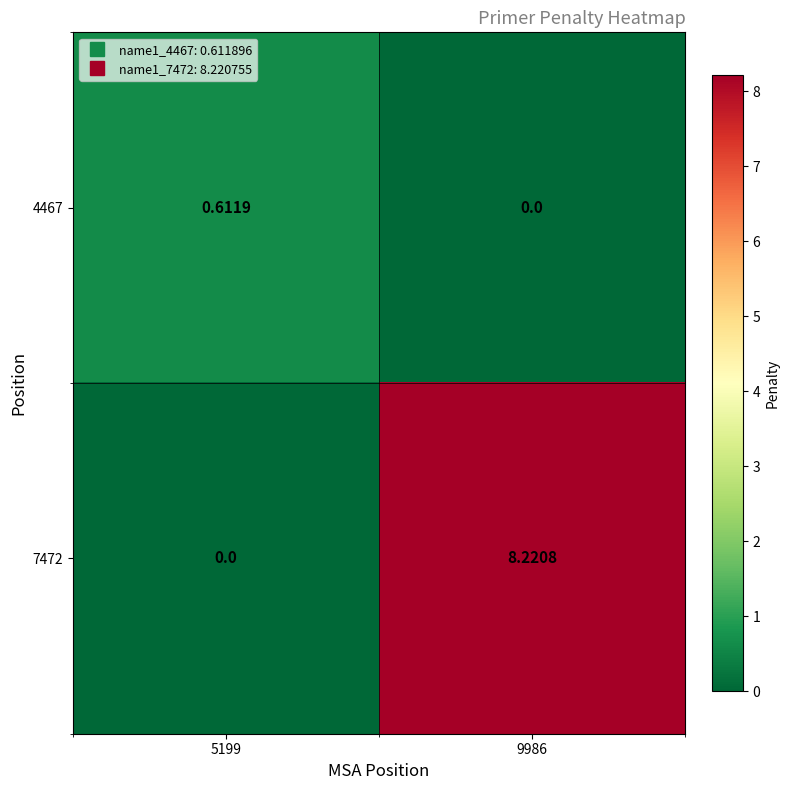

Count the number of categories in the chart.

2